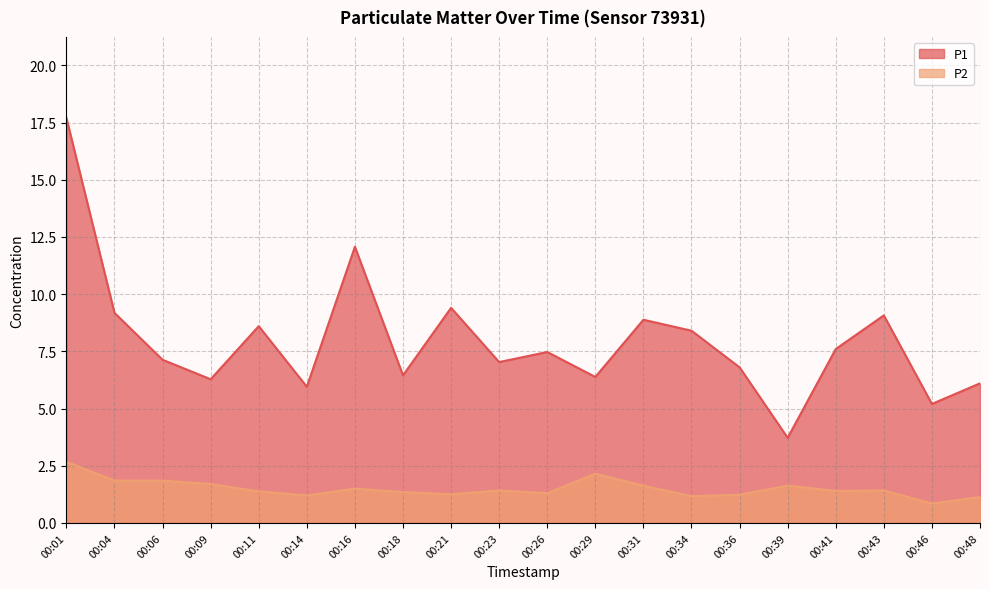

Rank the series by their average value, from highest to lowest.

P1, P2